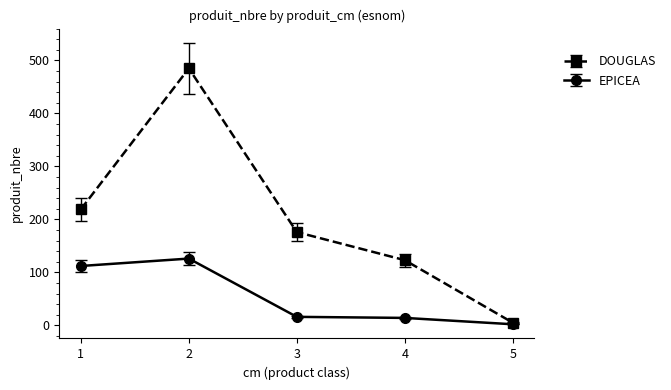

Which series changed the most between 2 and 5?

DOUGLAS